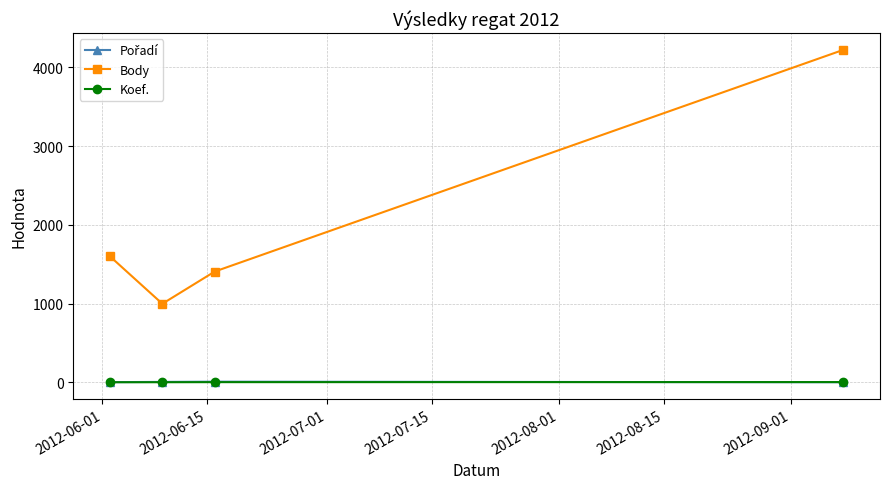

Which series has the largest total across all categories?

Body